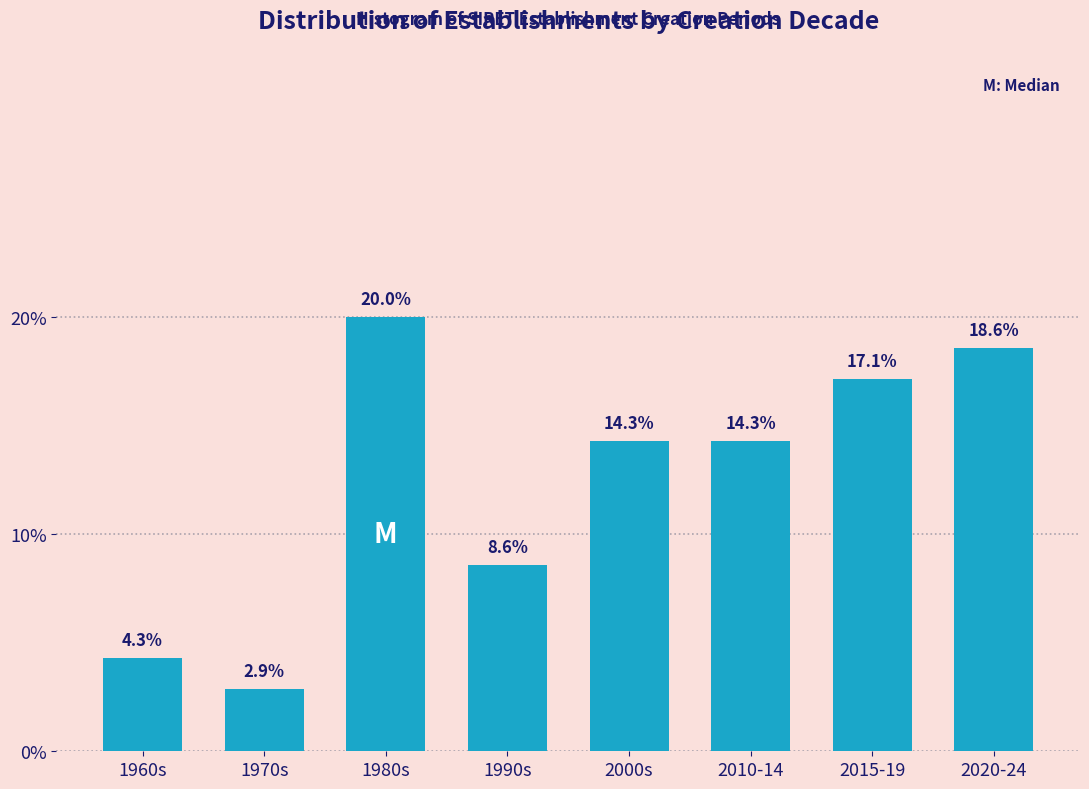

Reading left to right, what are all the values shown in this chart?

1960s=4.3	1970s=2.9	1980s=20.0	1990s=8.6	2000s=14.3	2010-14=14.3	2015-19=17.1	2020-24=18.6